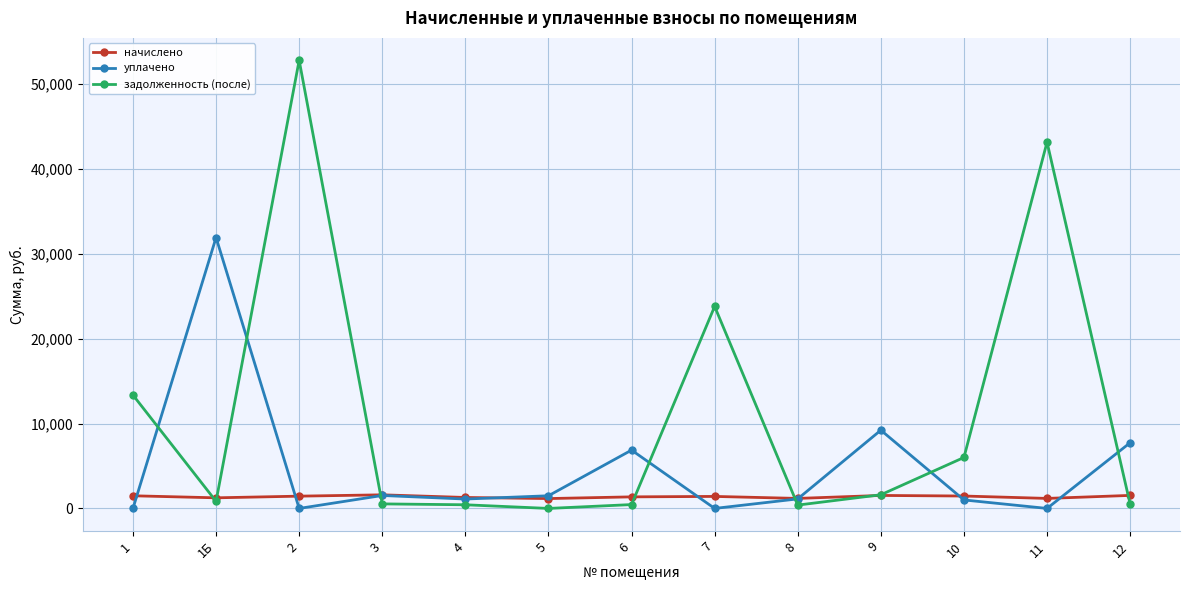

Which series changed the most between 8 and 9?

уплачено